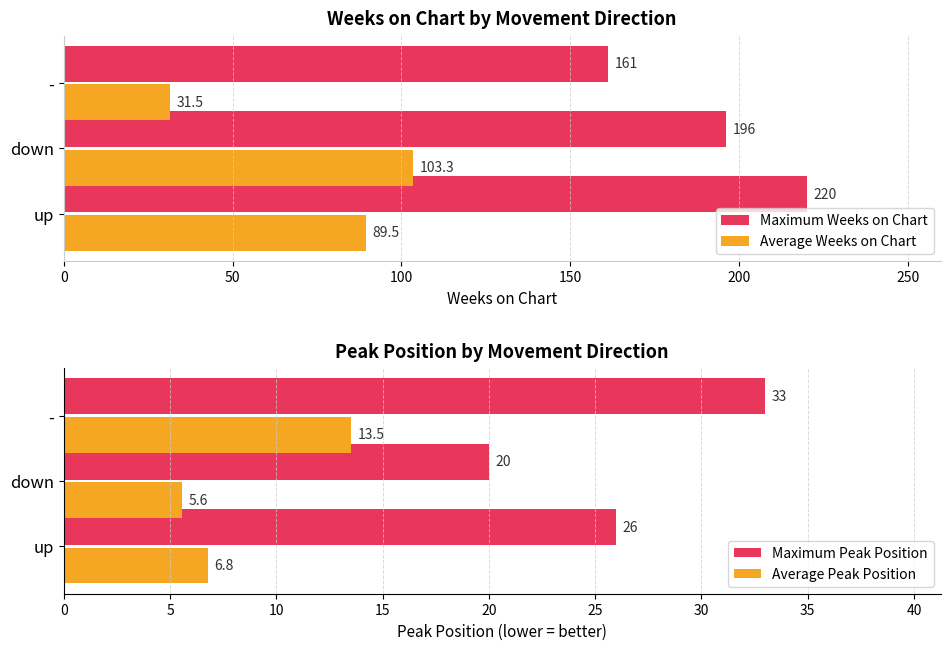

How many series are shown in this chart?

4